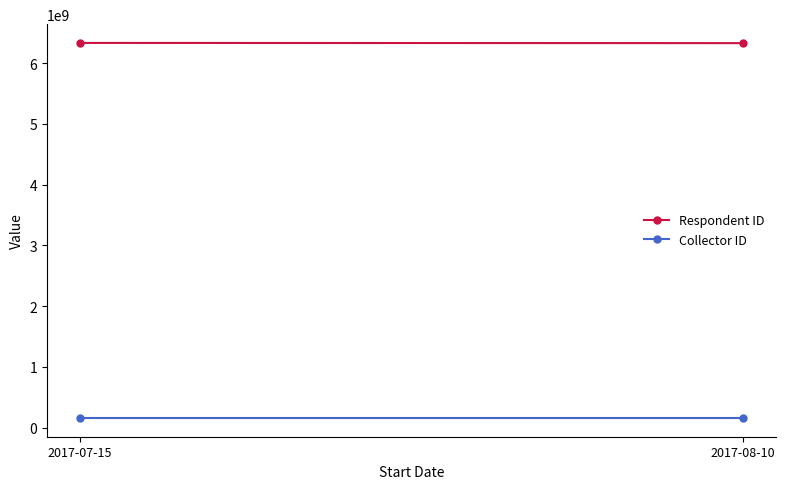

The value of Collector ID at 2017-07-15 is 158598626. True or false?

True